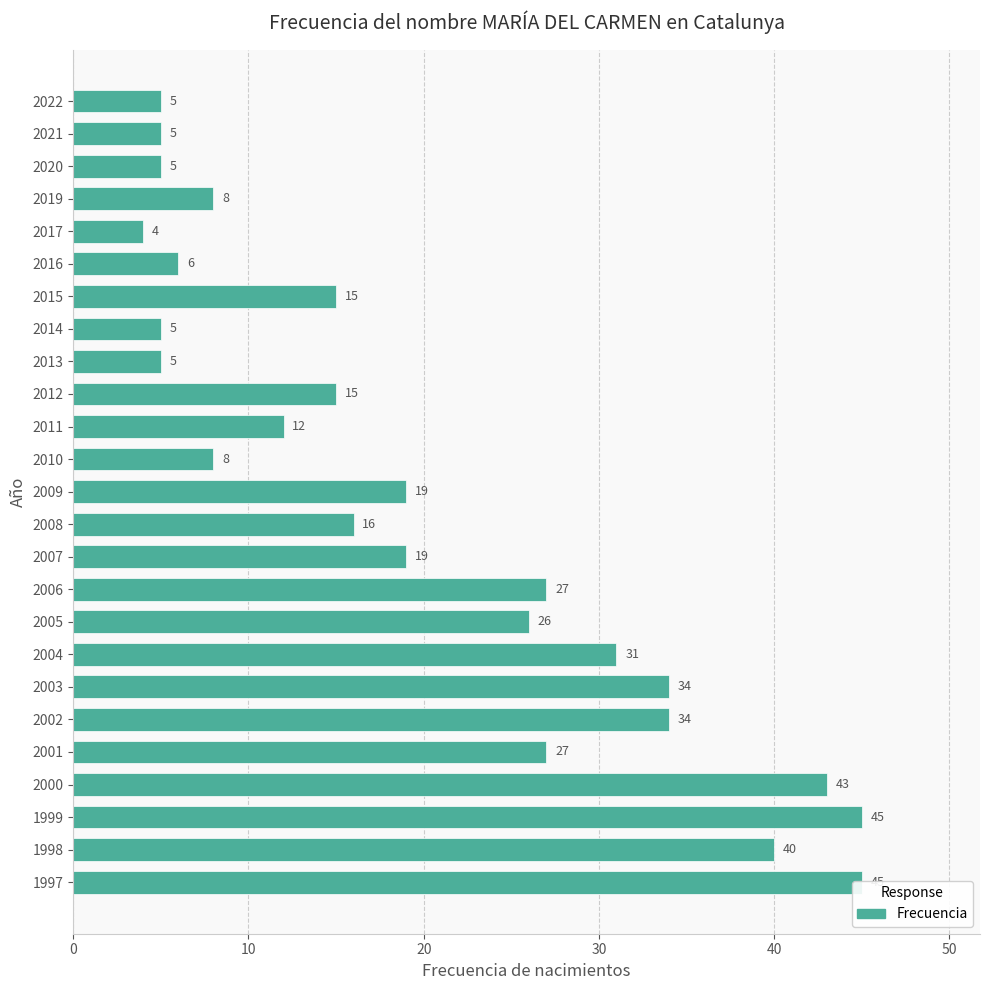

Reading right to left, transcribe all the data shown in this chart.

5	5	5	8	4	6	15	5	5	15	12	8	19	16	19	27	26	31	34	34	27	43	45	40	45